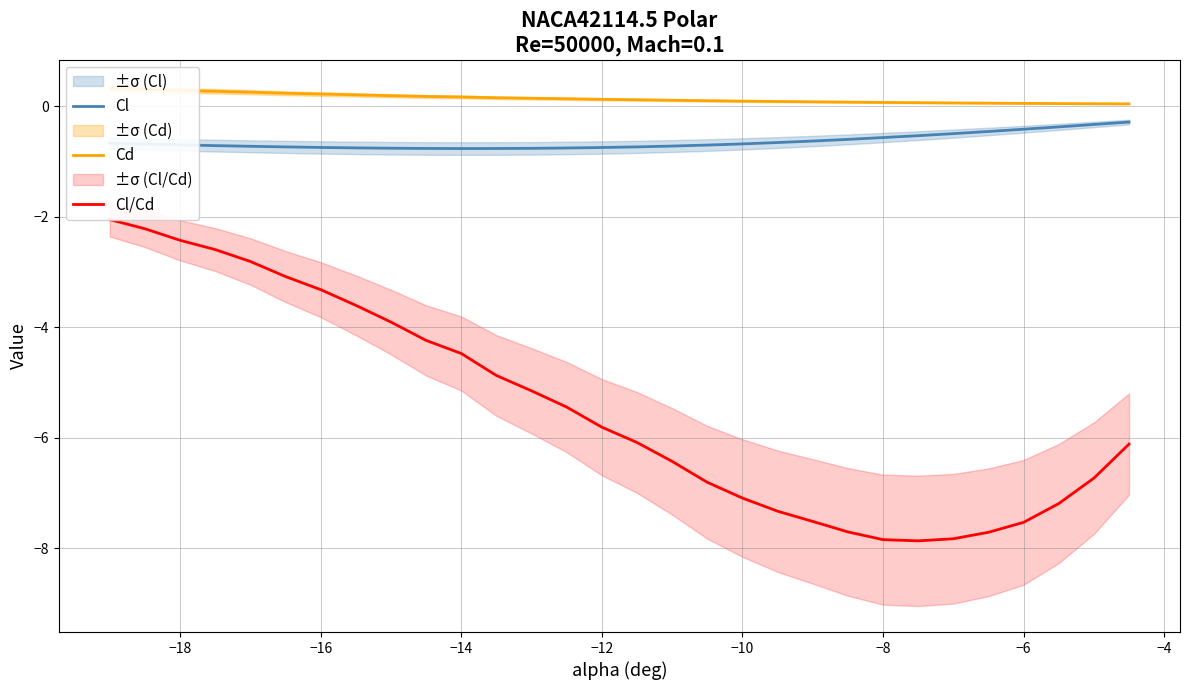

The Cl series shows -0.7 at −16. True or false?

True